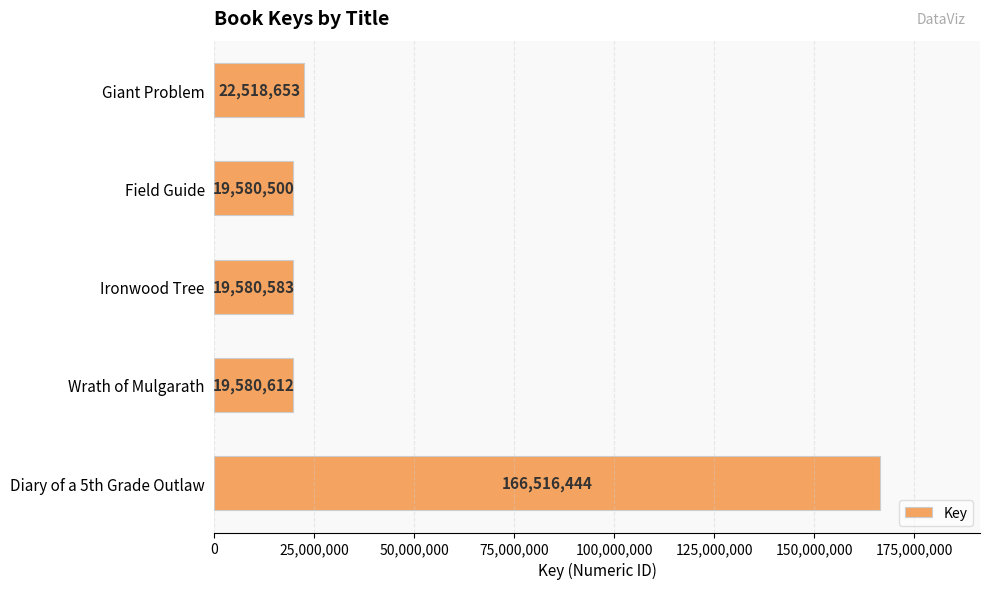

Count the number of categories in the chart.

5